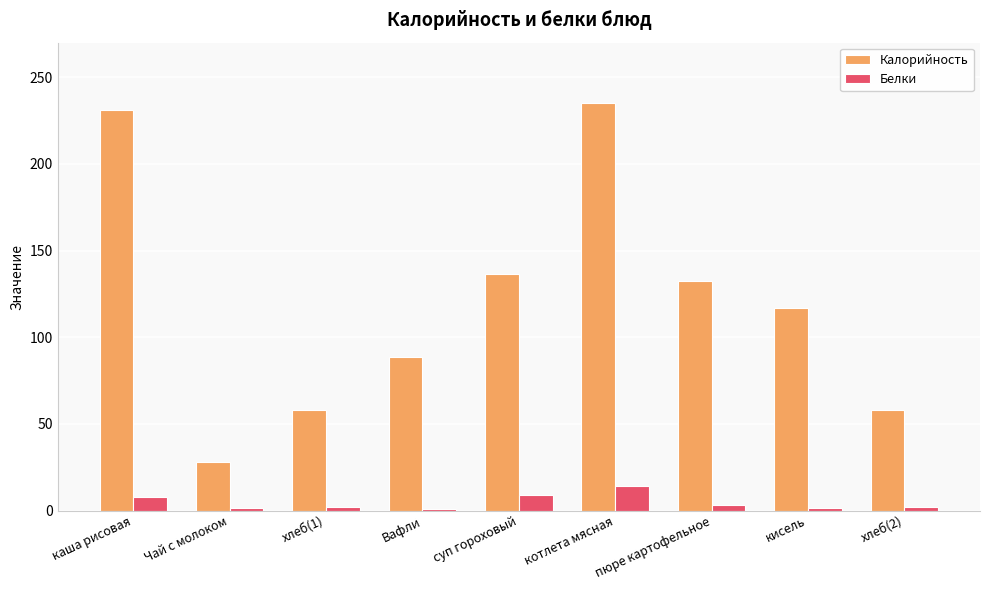

How many groups of bars are there?

9